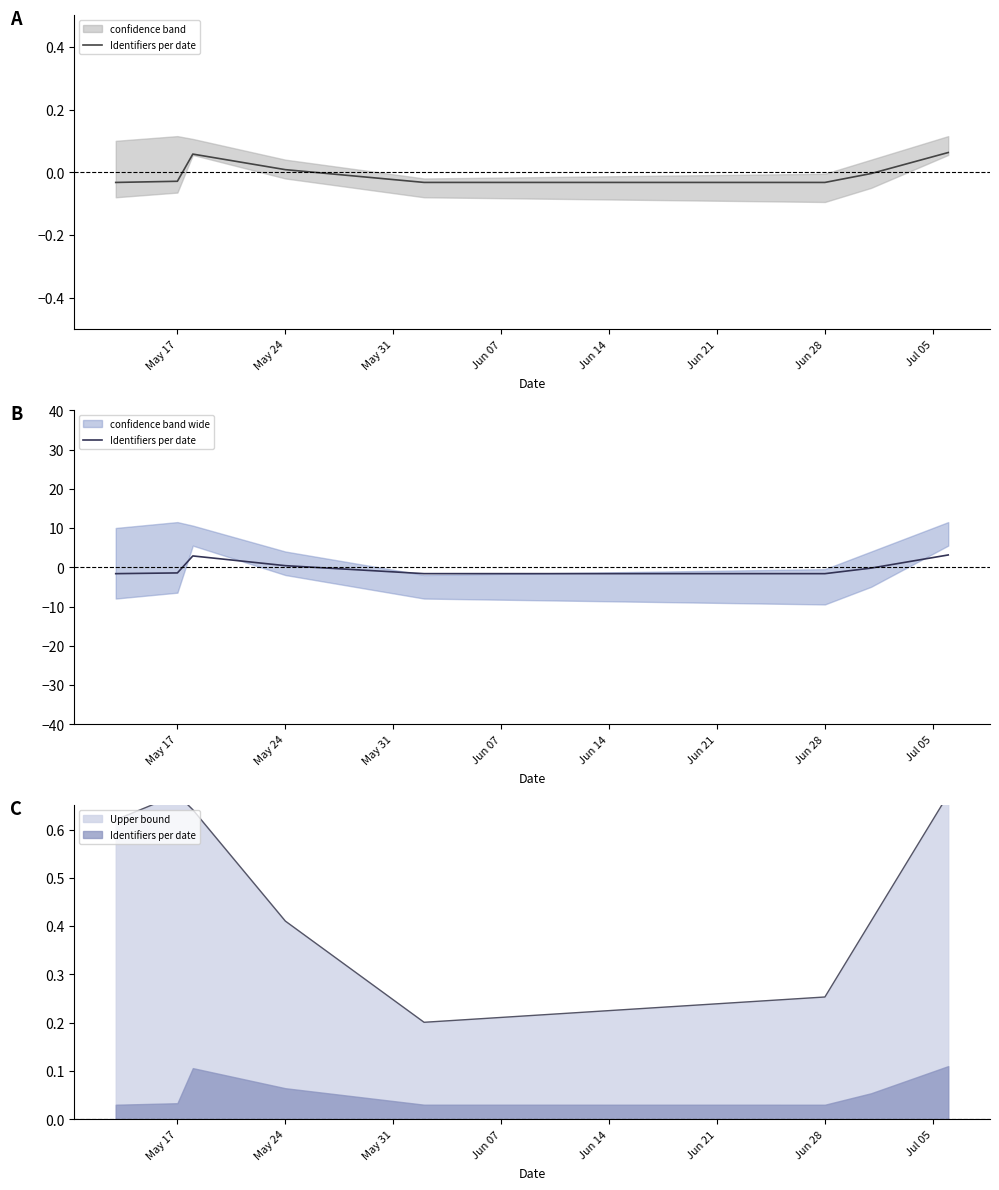

List the labels in order of value, smallest first.

May 17, Jun 21, Jun 14, May 24, Jun 28, Jun 07, May 31, Jul 05